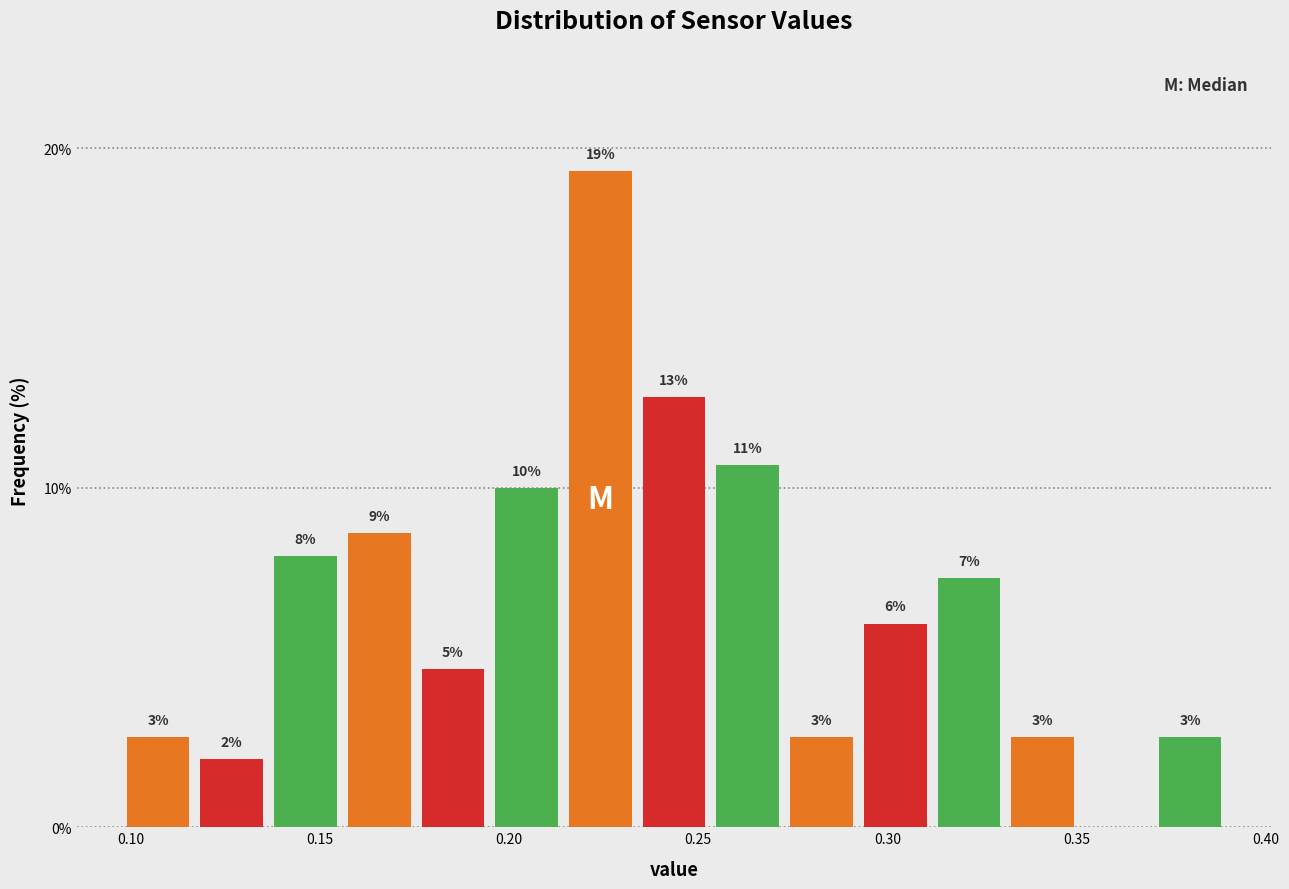

Around what value on the x-axis is the tallest bar? Give the approximate position of its centre, as read against the axis.

0.225